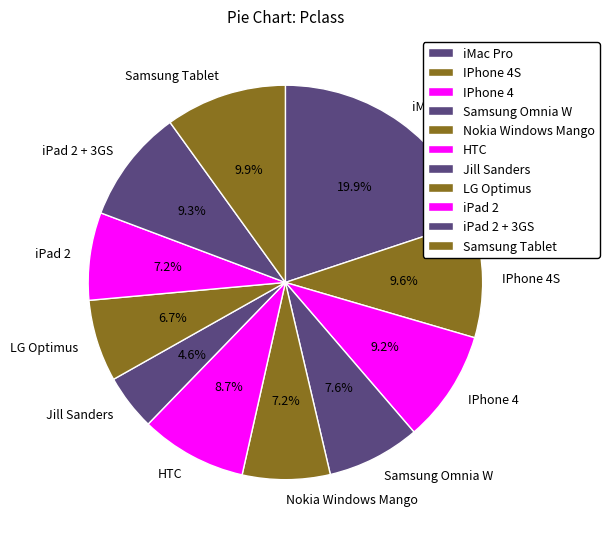

Is there a majority slice in this chart?

No